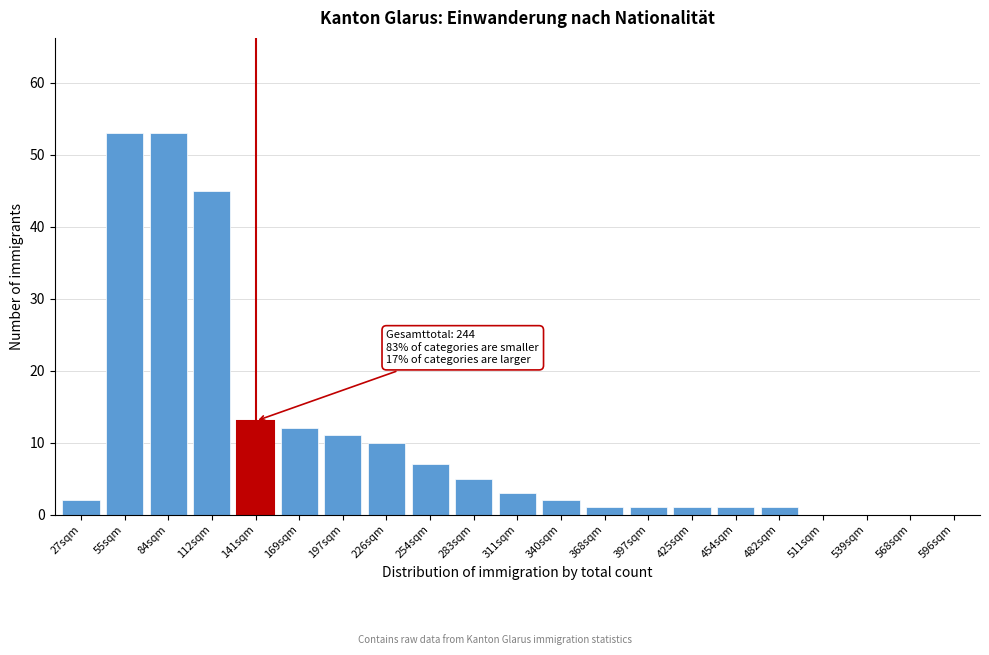

Reading left to right, extract all data points from this chart.

27sqm=2	55sqm=53	84sqm=53	112sqm=45	141sqm=13	169sqm=12	197sqm=11	226sqm=10	254sqm=7	283sqm=5	311sqm=3	340sqm=2	368sqm=1	397sqm=1	425sqm=1	454sqm=1	482sqm=1	511sqm=0	539sqm=0	568sqm=0	596sqm=0